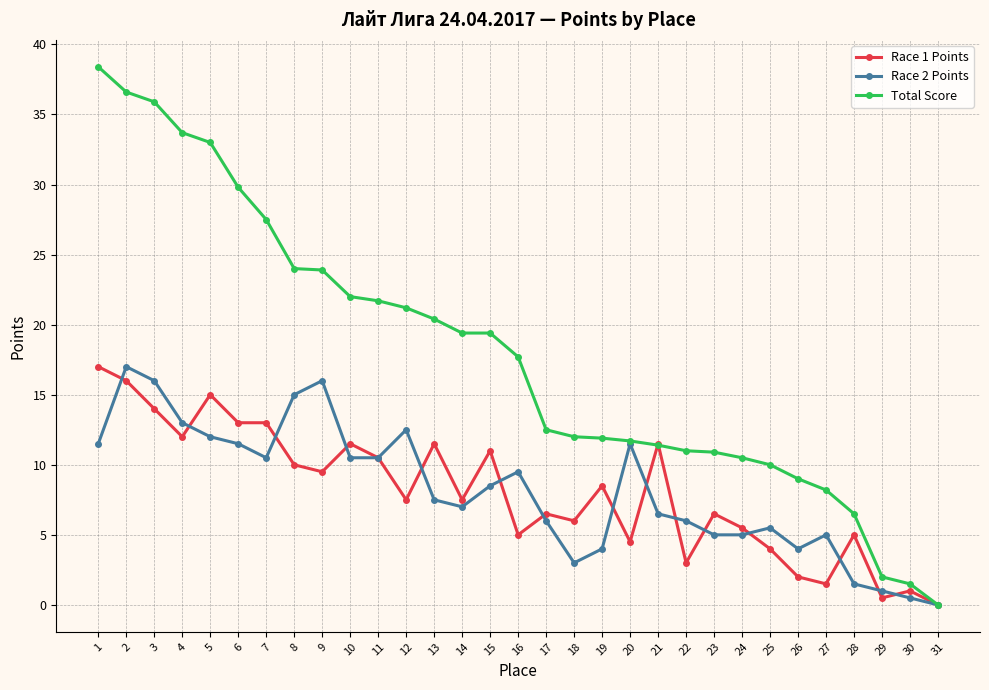

Which series has the largest total across all categories?

Total Score